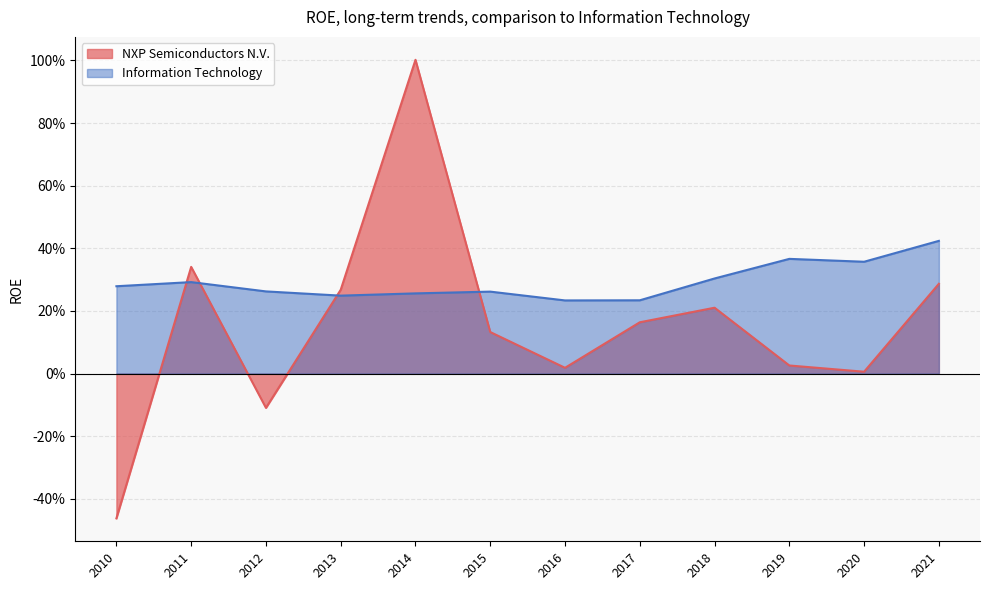

At which label does NXP Semiconductors N.V. reach its peak?

2014